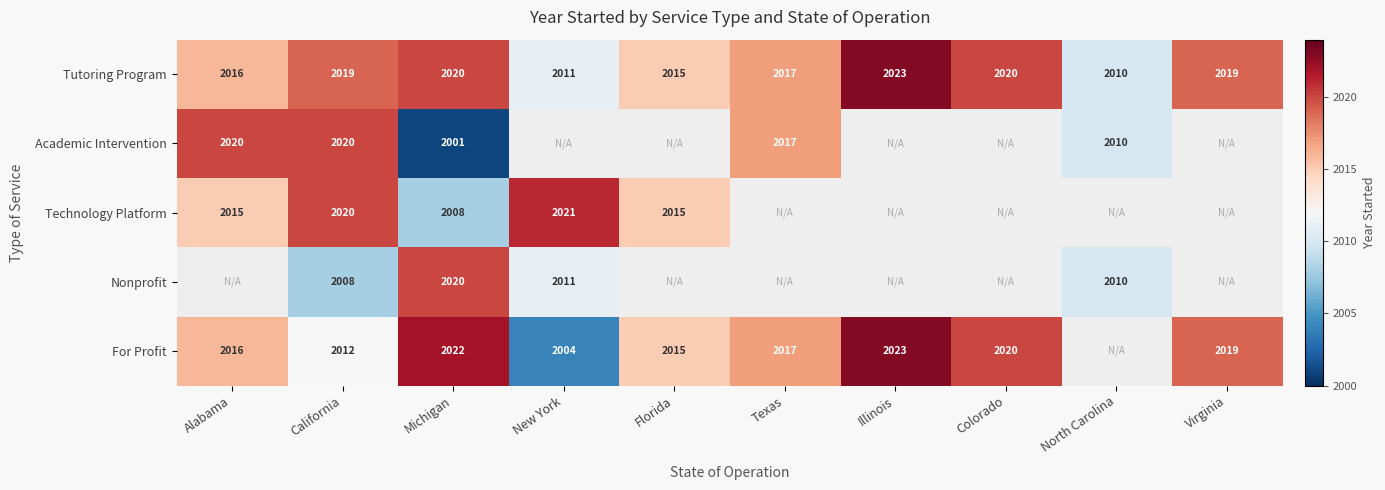

Between Colorado and New York, which is larger?

Colorado